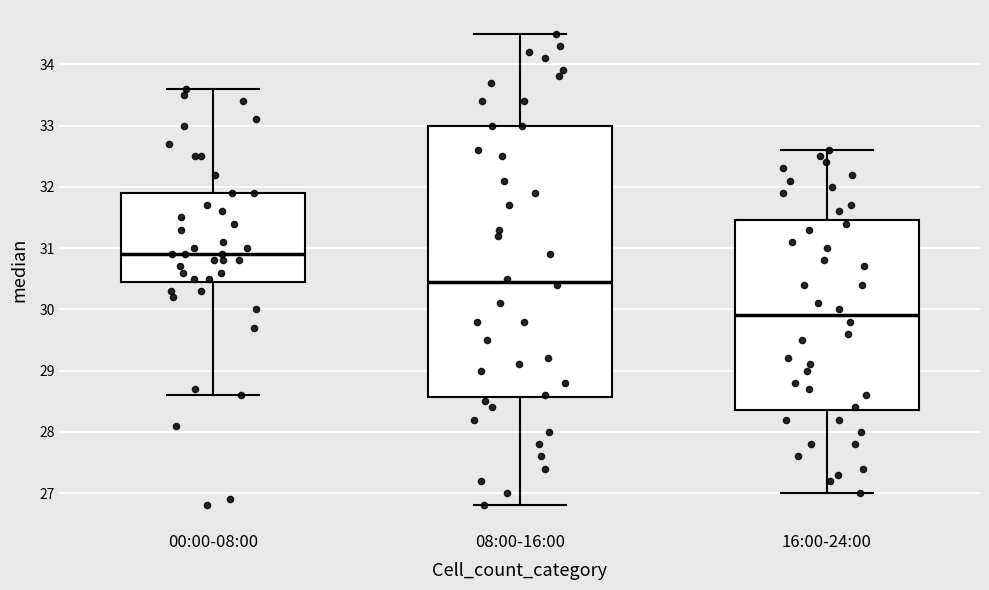

Comparing the boxes themselves (not the whiskers), which one is the tallest?

08:00-16:00